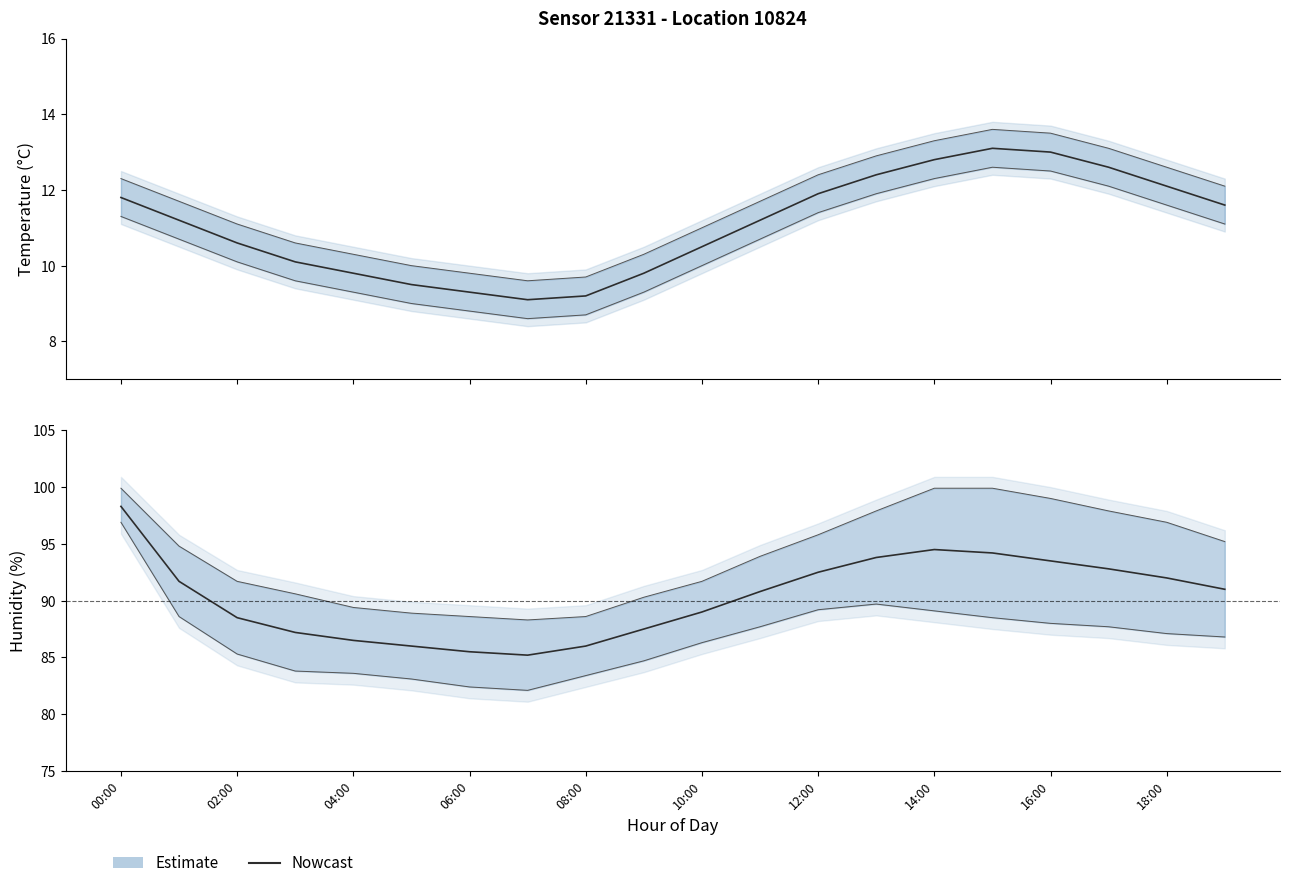

Is it true that the value at 19 is 91.0?

True